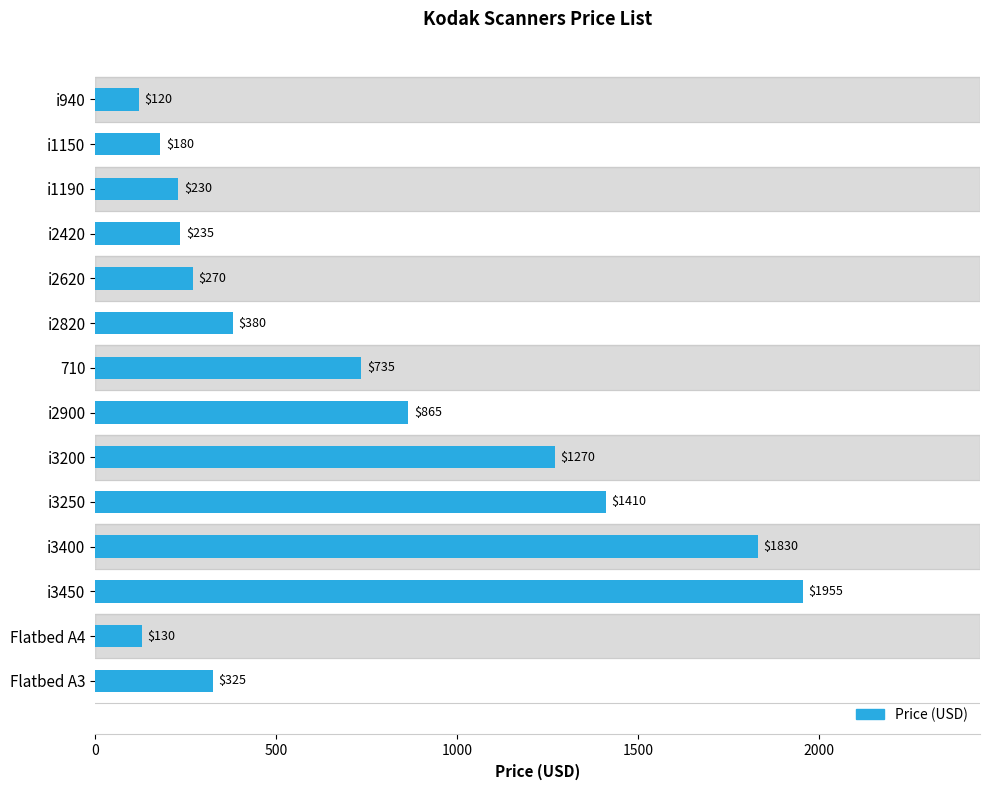

What is the change in value from 710 to i3450?

+1220